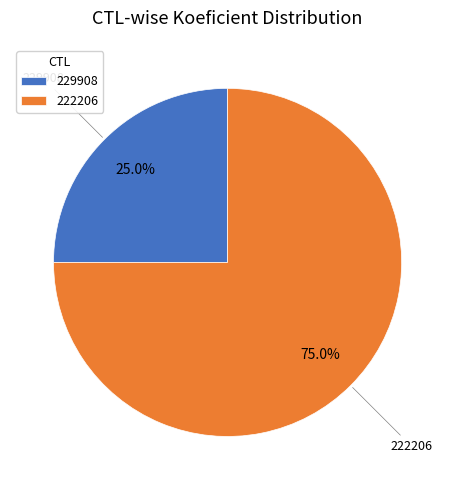

Which slice represents more than half of the pie?

222206